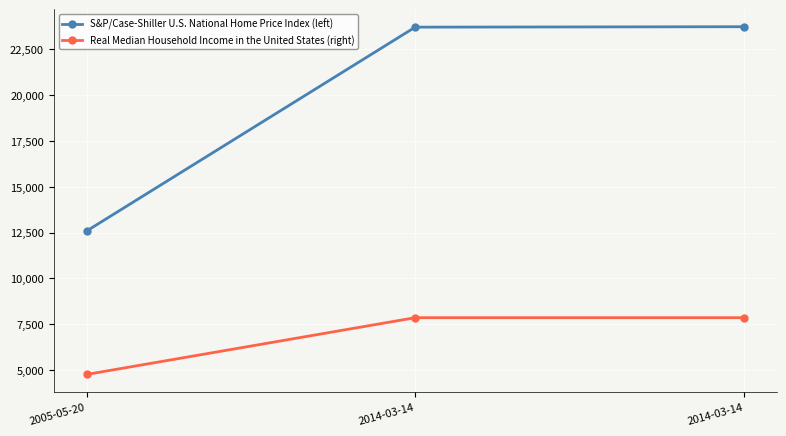

Reading left to right, what are all the values shown in this chart?

S&P/Case-Shiller U.S. National Home Price Index (left): 2005-05-20=12587	2014-03-14=23718	2014-03-14=23741
Real Median Household Income in the United States (right): 2005-05-20=4757	2014-03-14=7856	2014-03-14=7856